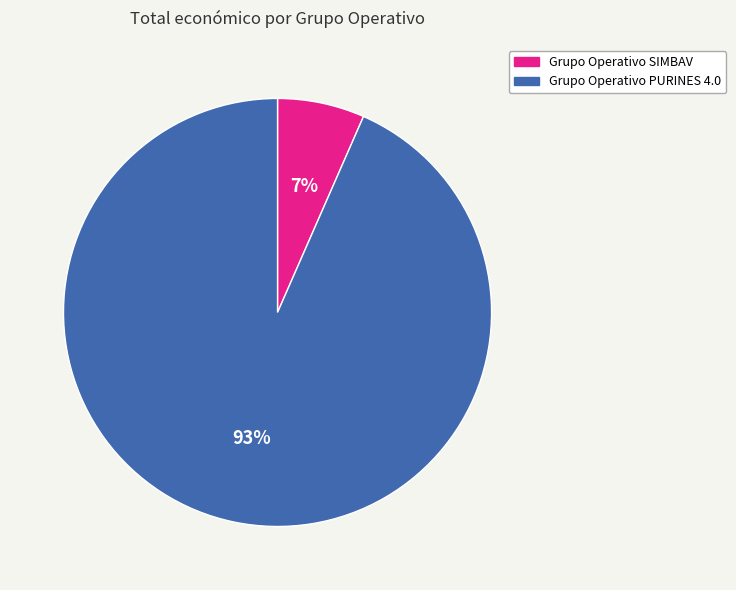

To the nearest percent, what is the average slice percentage?

50%